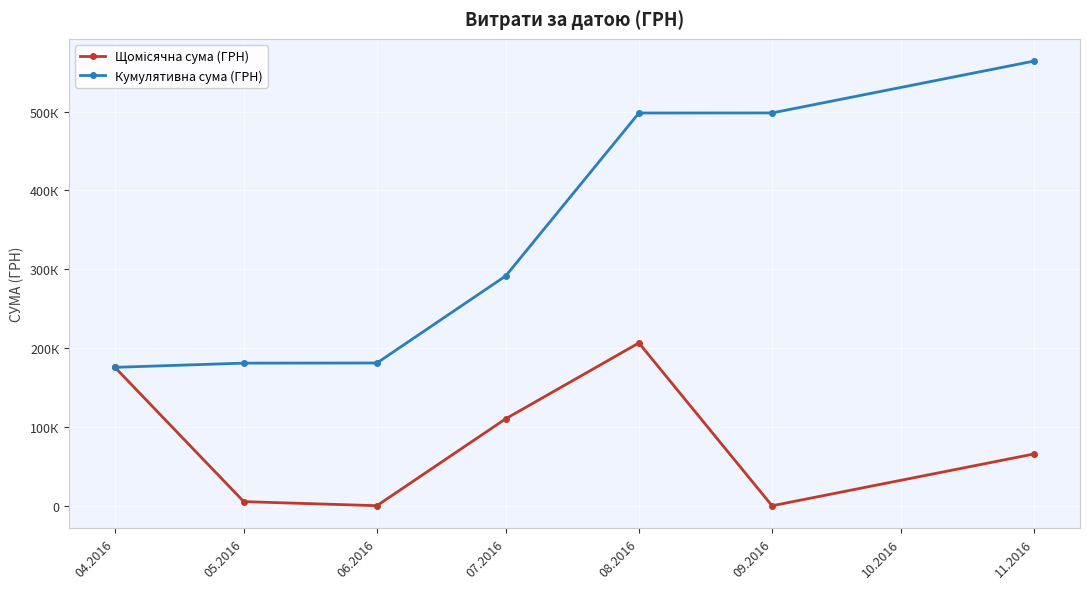

Between 08.2016 and 09.2016, which series saw the biggest shift?

Щомісячна сума (ГРН)